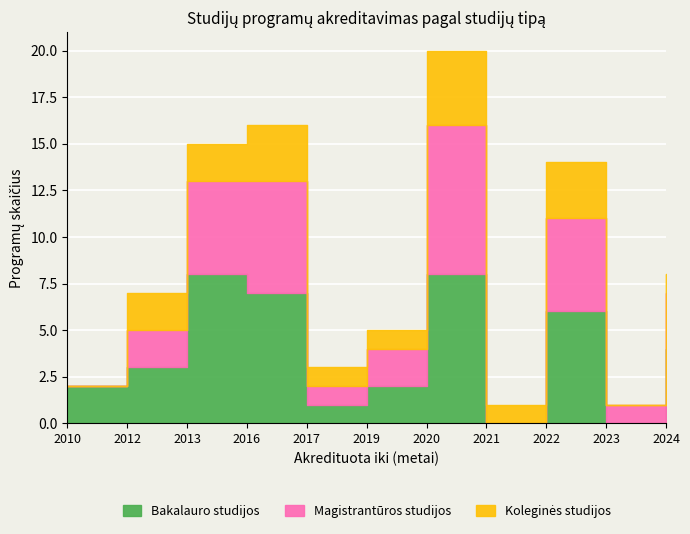

The value of Bakalauro studijos at 2021 is 0. True or false?

True